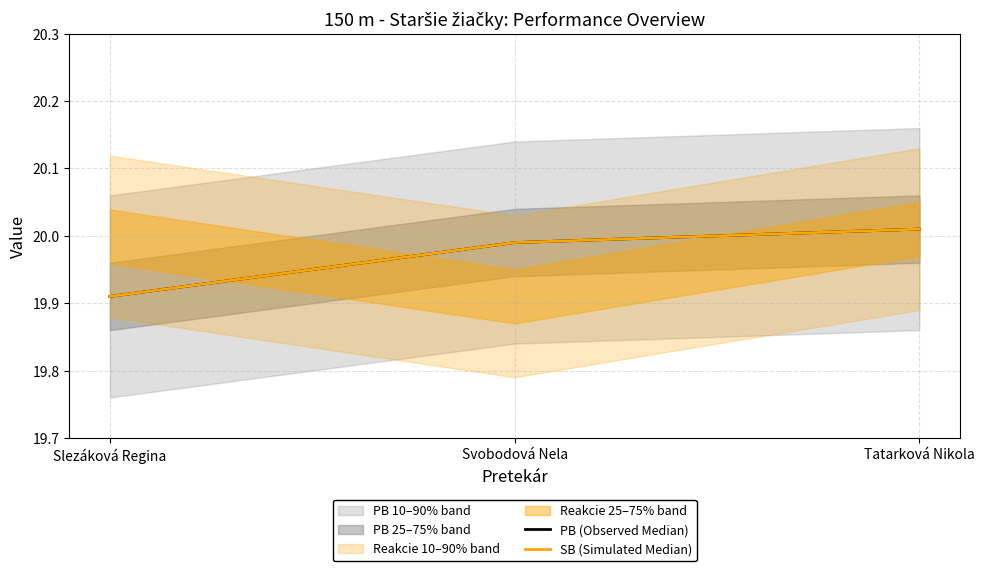

What is the total value across all series at Tatarková Nikola?

40.0